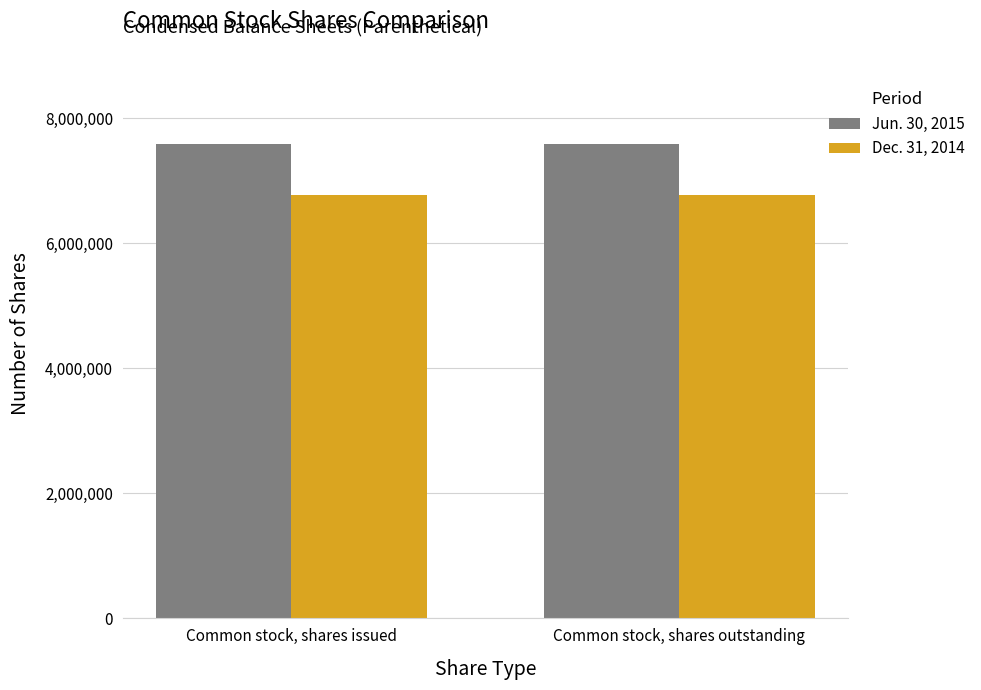

What are all the series names shown in the legend?

Jun. 30, 2015, Dec. 31, 2014